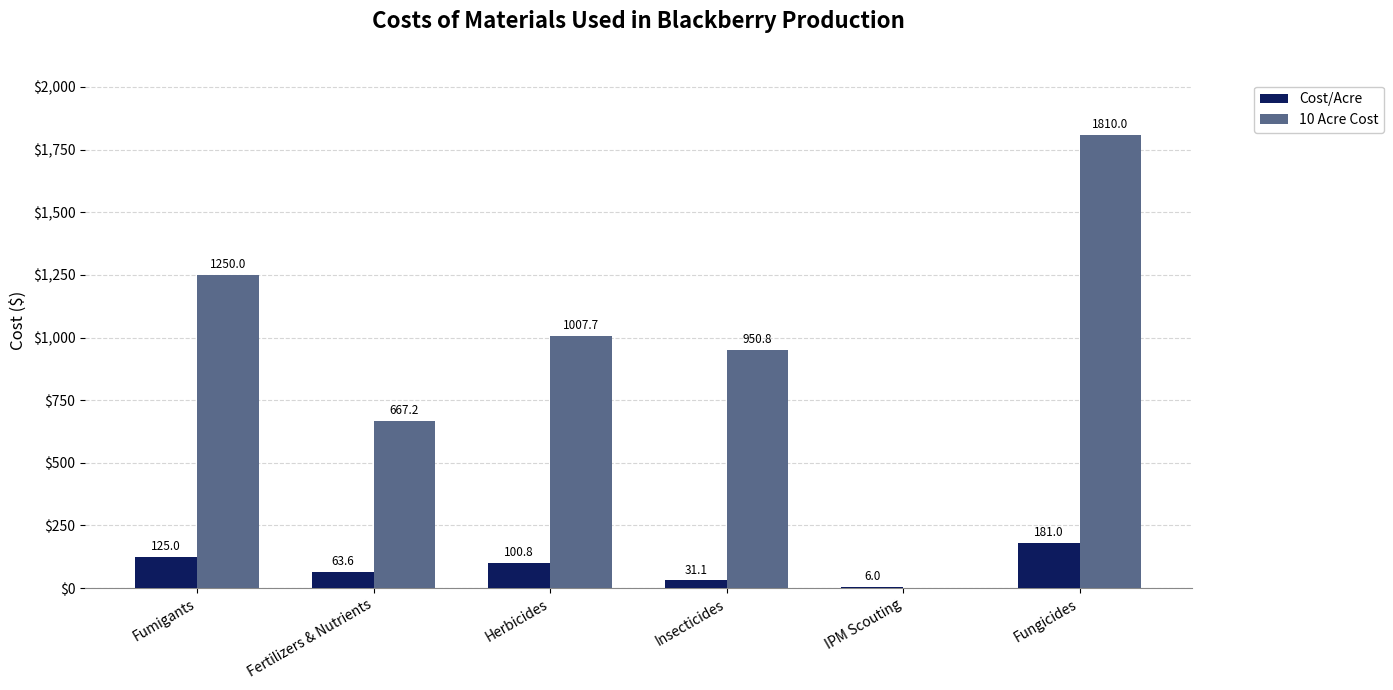

How many values in the Cost/Acre series exceed 100?

3